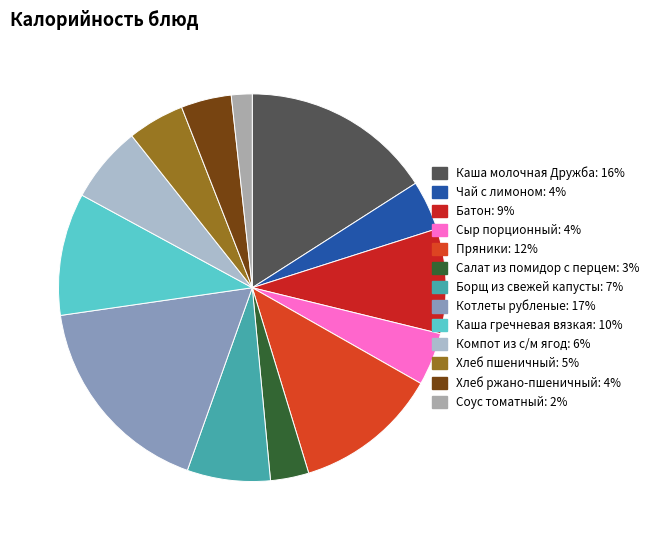

To the nearest percent, what is the difference between the largest and smallest slice percentages?

16%